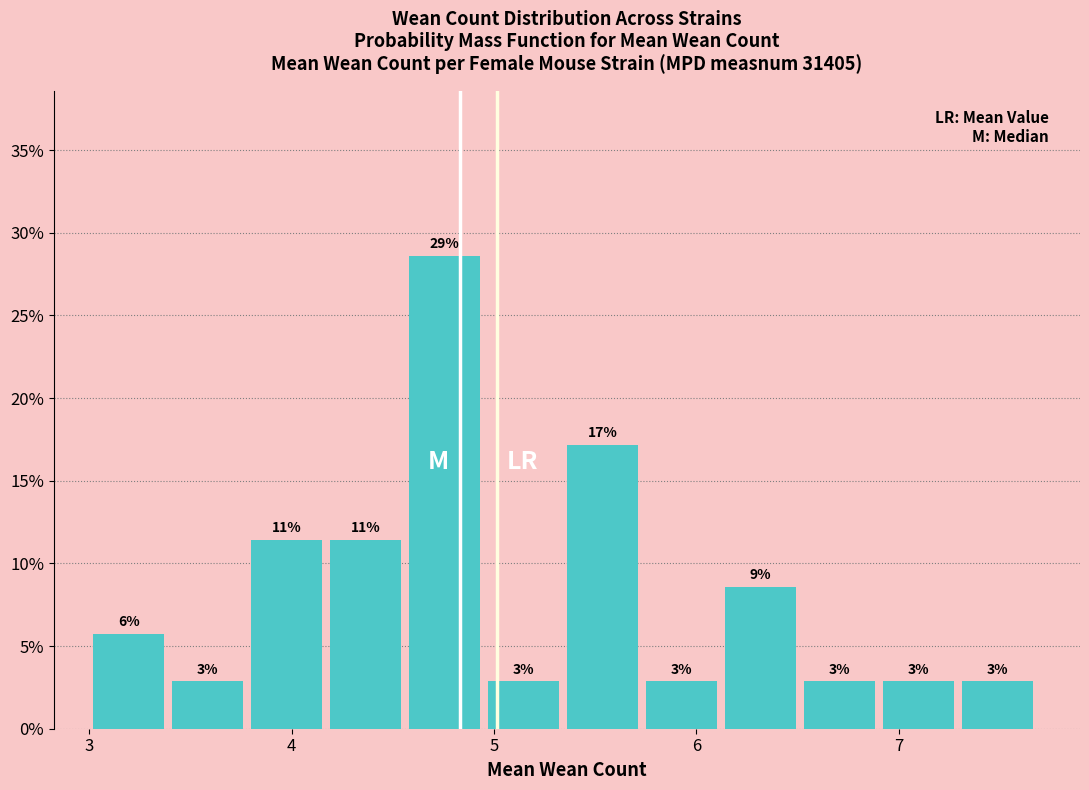

Read against the x-axis, roughly where is the centre of the tallest bar?

4.8